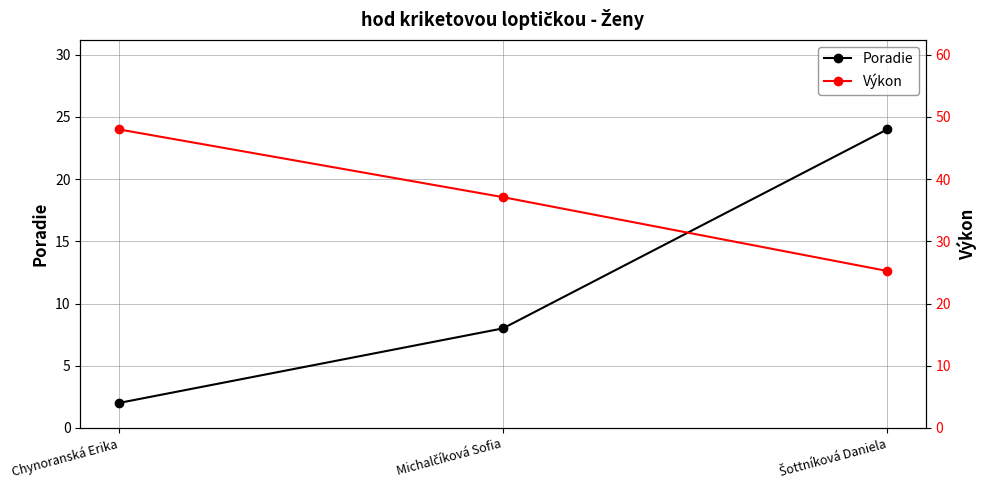

What is the label of the 3rd point from the left?

Šottníková Daniela